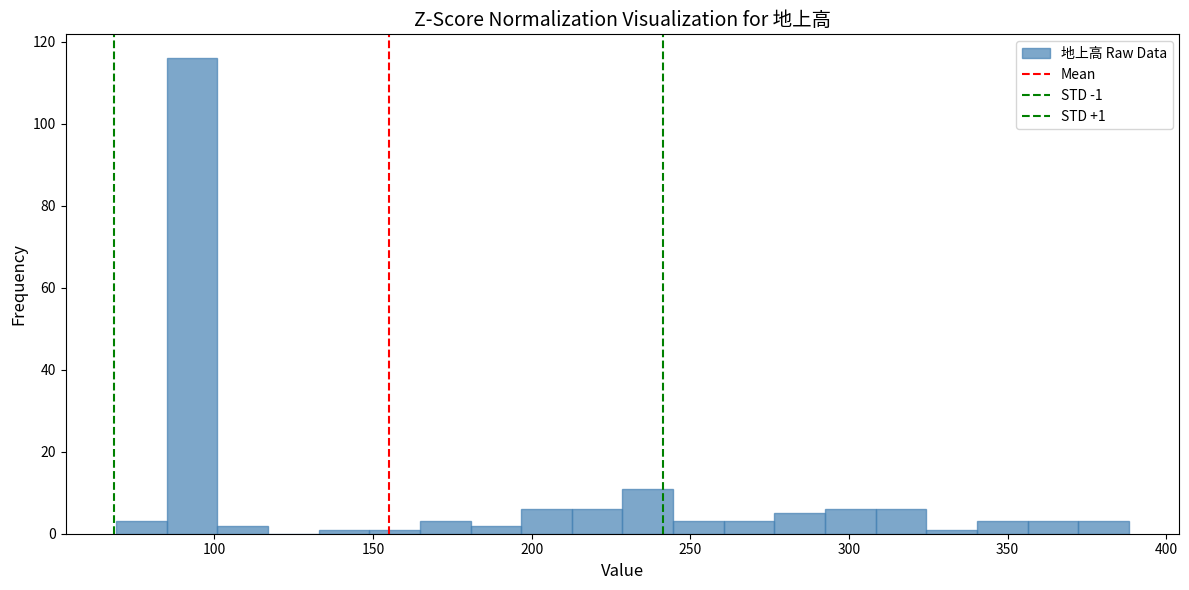

Around what value on the x-axis is the tallest bar? Give the approximate position of its centre, as read against the axis.

95